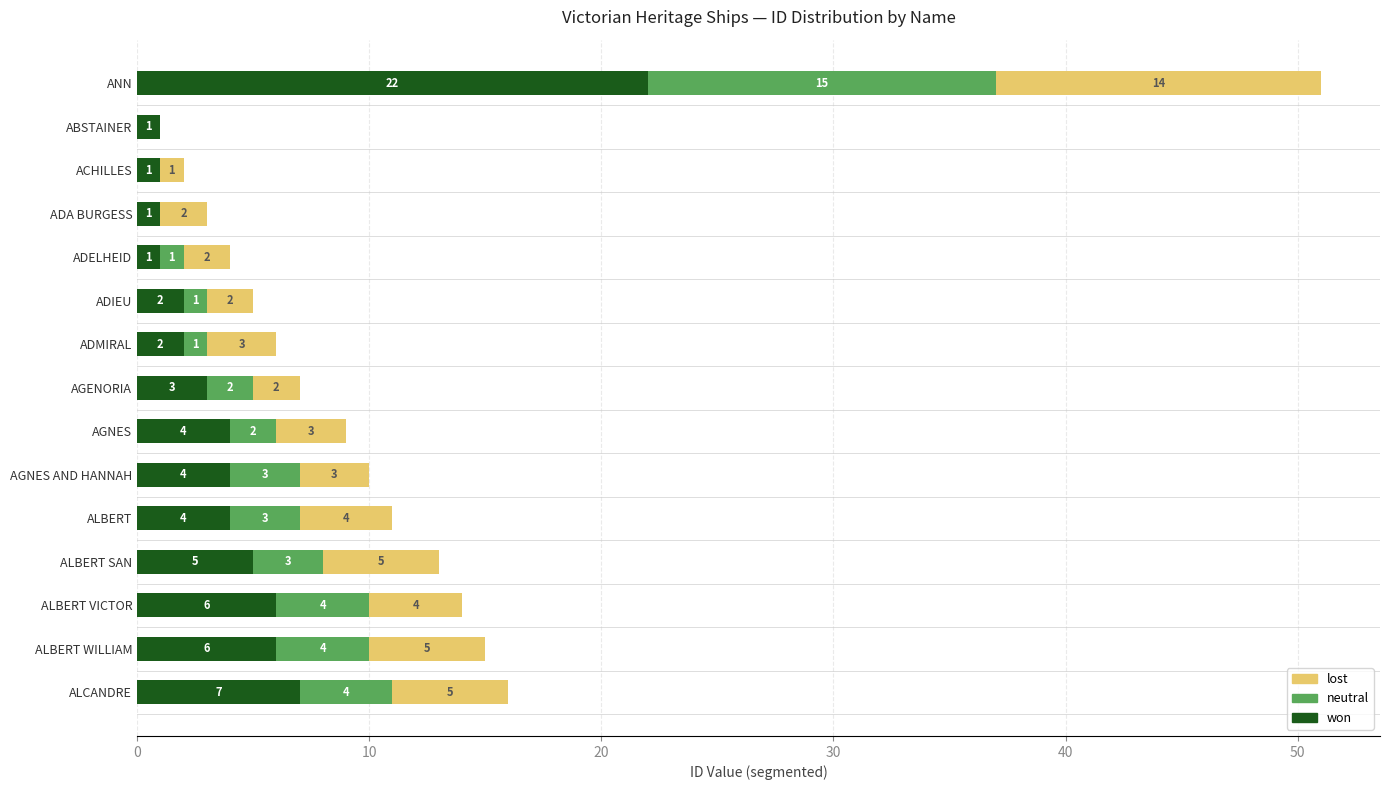

What is the sum of all won values?

69